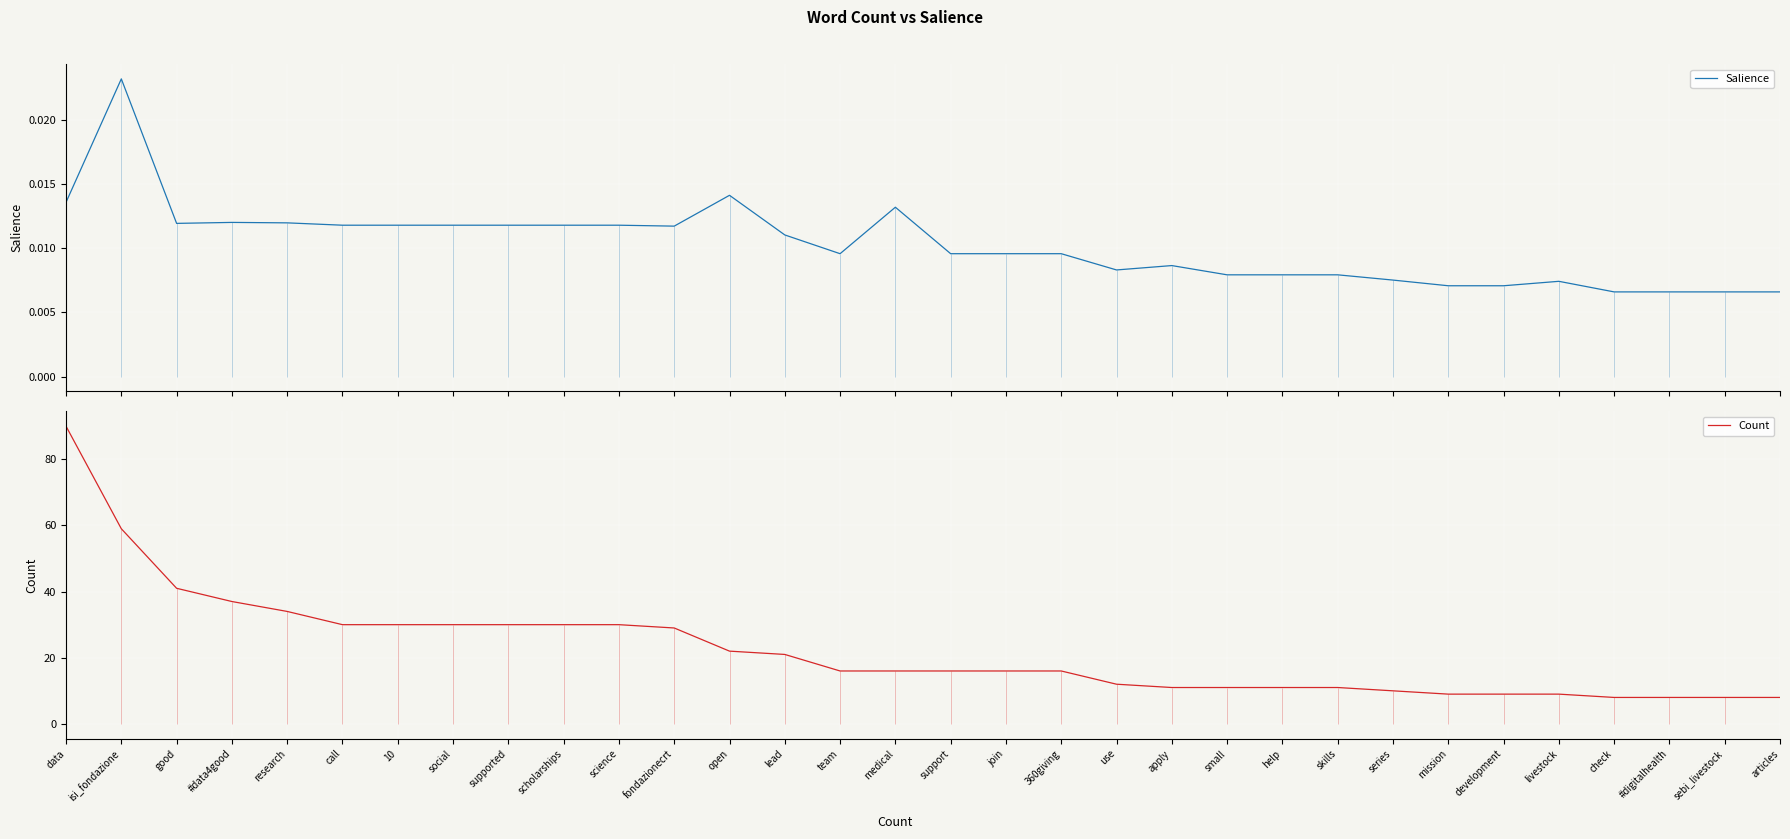

Reading left to right, transcribe all the data shown in this chart.

Salience: data=0.0	isi_fondazione=0.0	good=0.0	#data4good=0.0	research=0.0	call=0.0	10=0.0	social=0.0	supported=0.0	scholarships=0.0	science=0.0	fondazionecrt=0.0	open=0.0	lead=0.0	team=0.0	medical=0.0	support=0.0	join=0.0	360giving=0.0	use=0.0	apply=0.0	small=0.0	help=0.0	skills=0.0	series=0.0	mission=0.0	development=0.0	livestock=0.0	check=0.0	#digitalhealth=0.0	sebi_livestock=0.0	articles=0.0
Count: data=90.0	isi_fondazione=59.0	good=41.0	#data4good=37.0	research=34.0	call=30.0	10=30.0	social=30.0	supported=30.0	scholarships=30.0	science=30.0	fondazionecrt=29.0	open=22.0	lead=21.0	team=16.0	medical=16.0	support=16.0	join=16.0	360giving=16.0	use=12.0	apply=11.0	small=11.0	help=11.0	skills=11.0	series=10.0	mission=9.0	development=9.0	livestock=9.0	check=8.0	#digitalhealth=8.0	sebi_livestock=8.0	articles=8.0